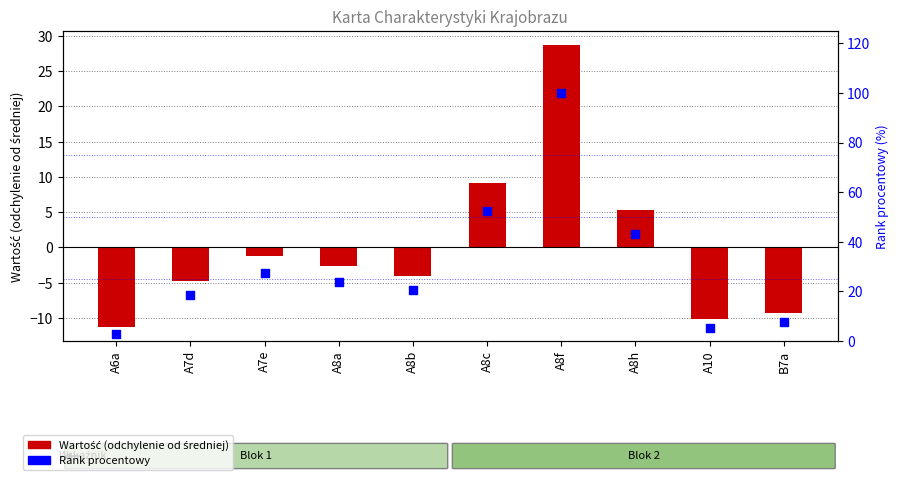

Which series has the widest spread of Y values?

Rank procentowy